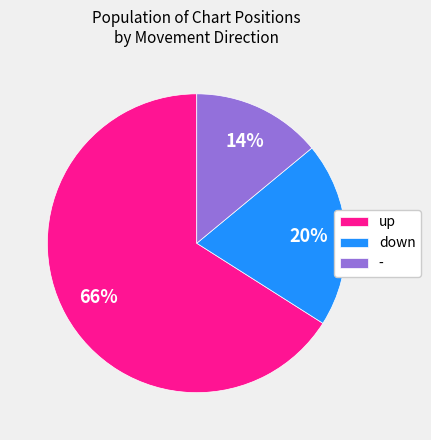

How many segments does this pie chart have?

3